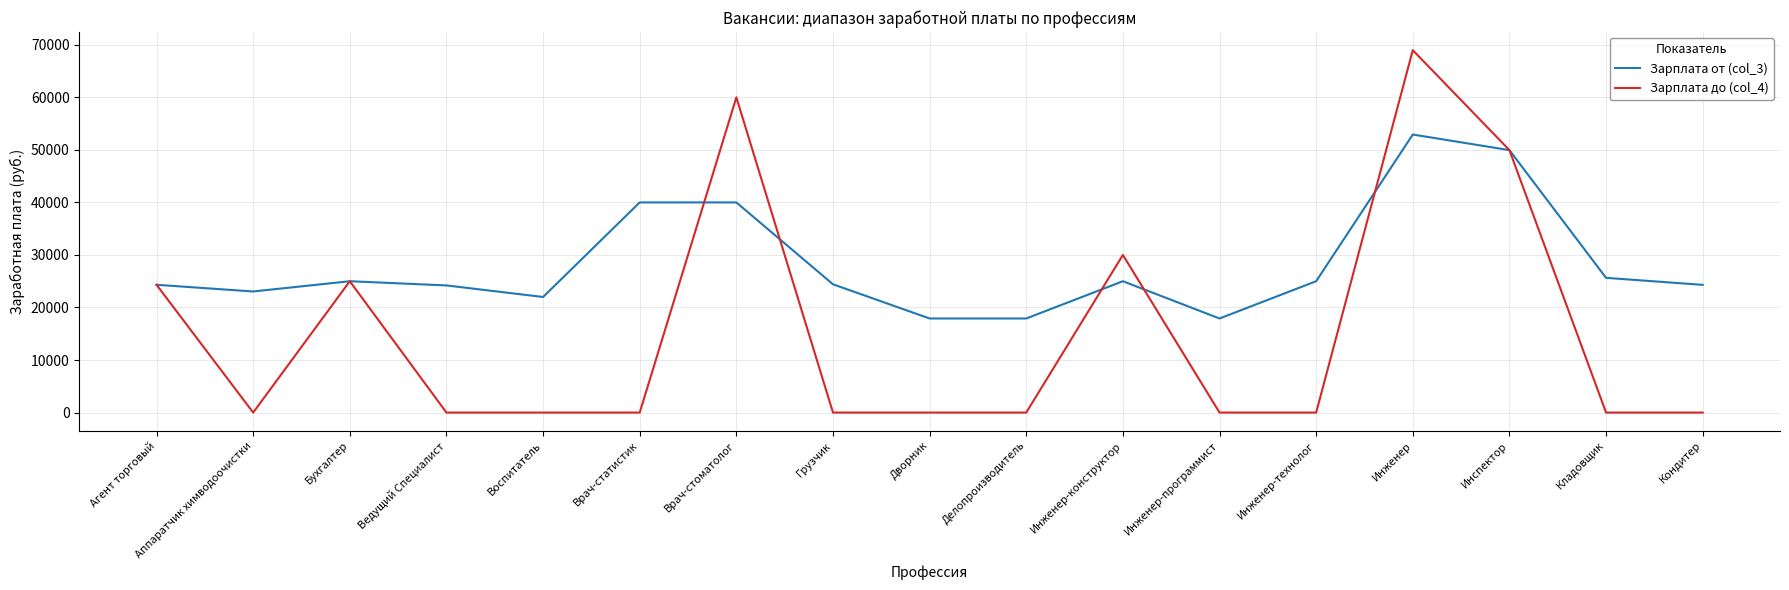

Rank the series at Инженер-конструктор from highest to lowest value.

Зарплата до (col_4), Зарплата от (col_3)